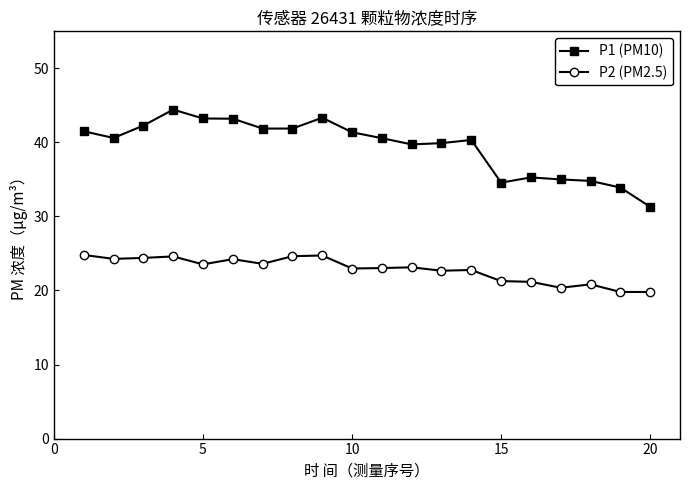

True or false: P1 (PM10) has more than 2 interior local peaks.

True